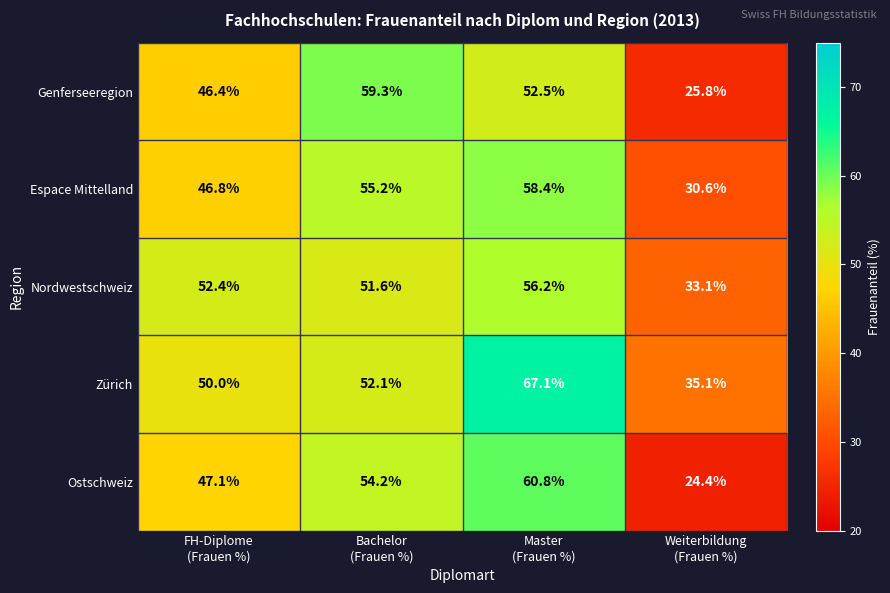

What is the average value of the Genferseeregion series?

46.0